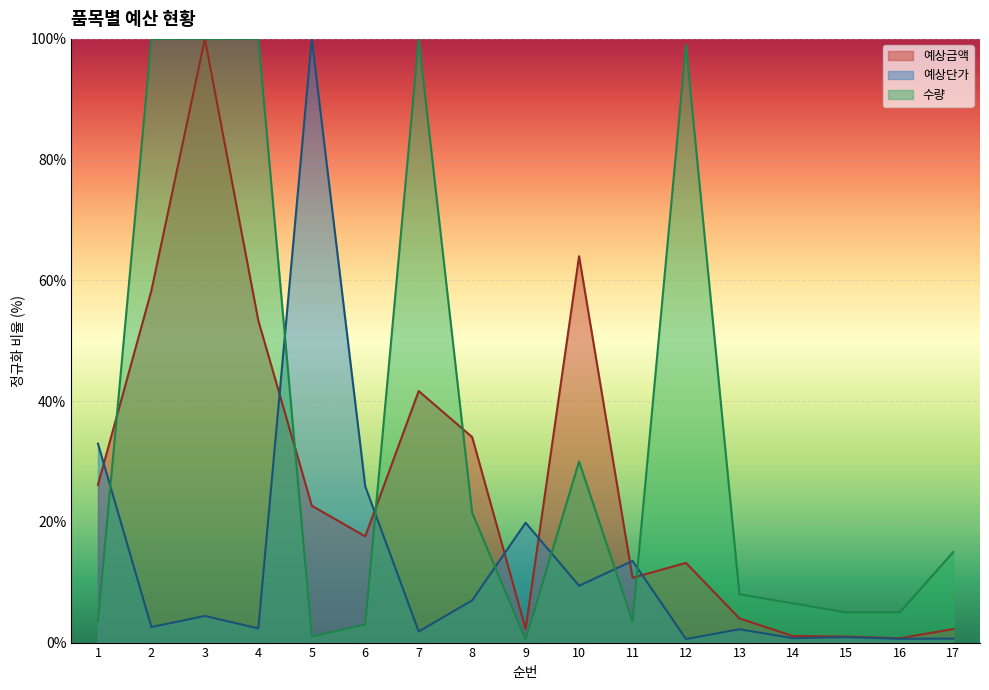

How many values in the 예상단가 series are below 2?

6